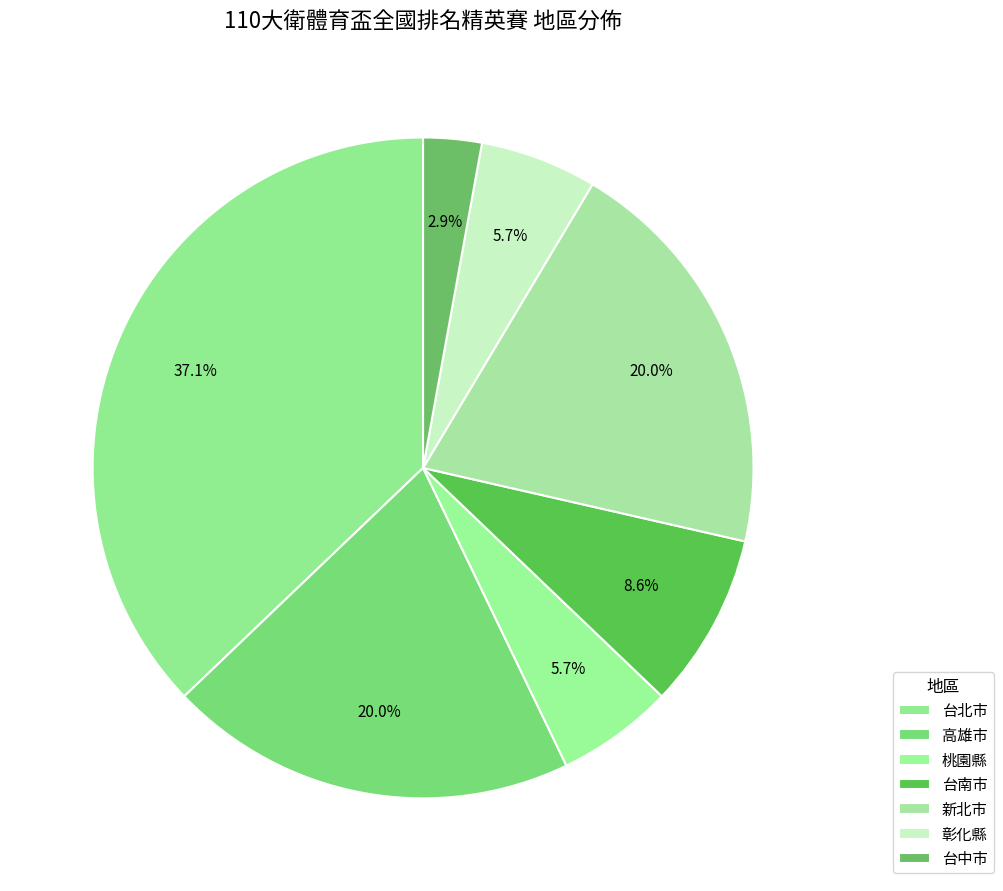

How many slices are in this pie chart?

7